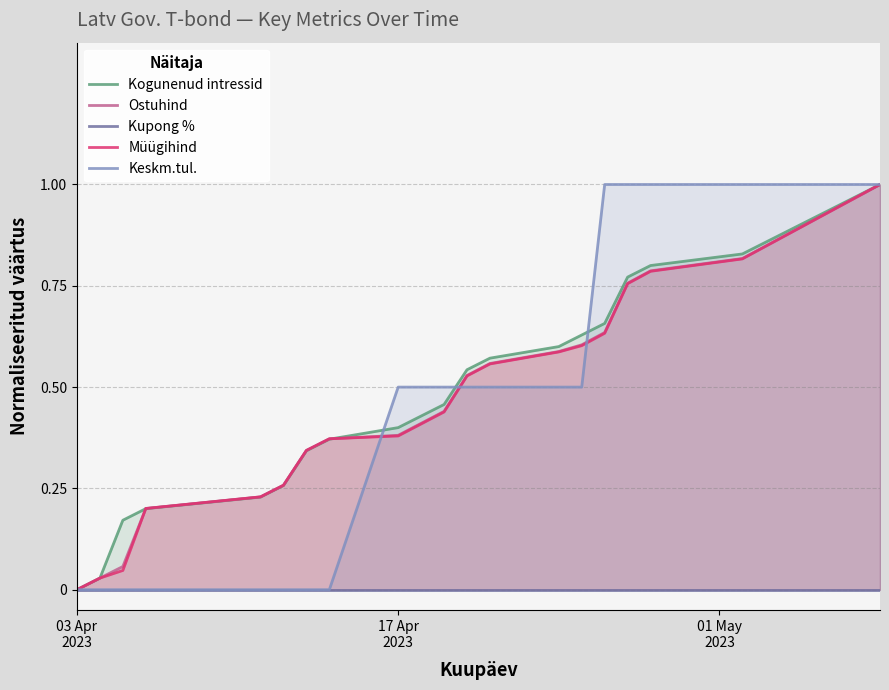

How many values in Müügihind are above zero?

20